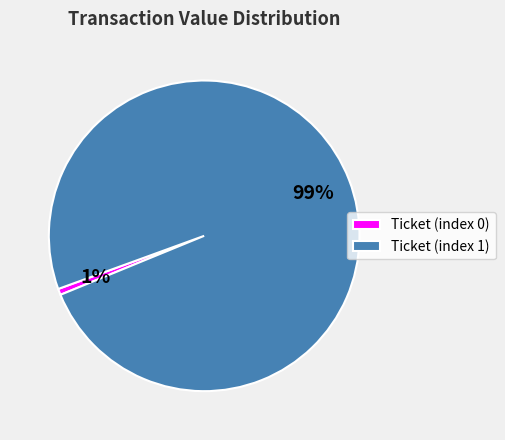

Is the sum of Ticket (index 1) and Ticket (index 0) greater than half?

Yes